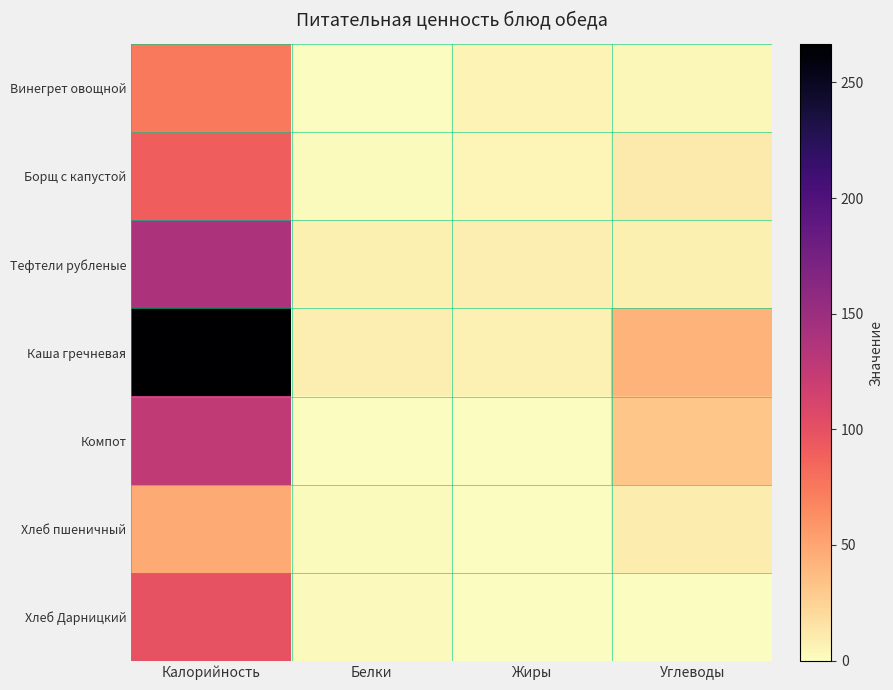

Between Углеводы and Калорийность, which is larger?

Калорийность